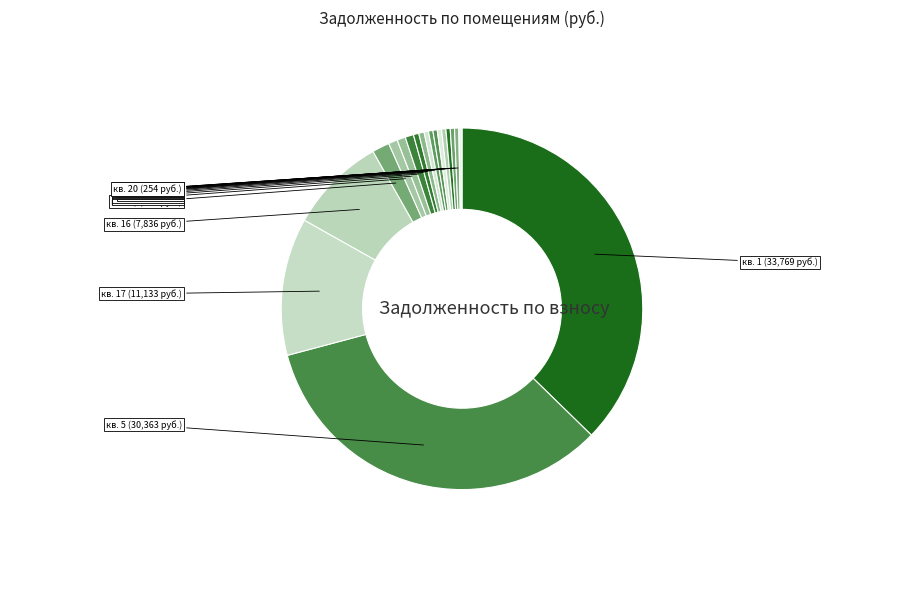

How many segments does this pie chart have?

19